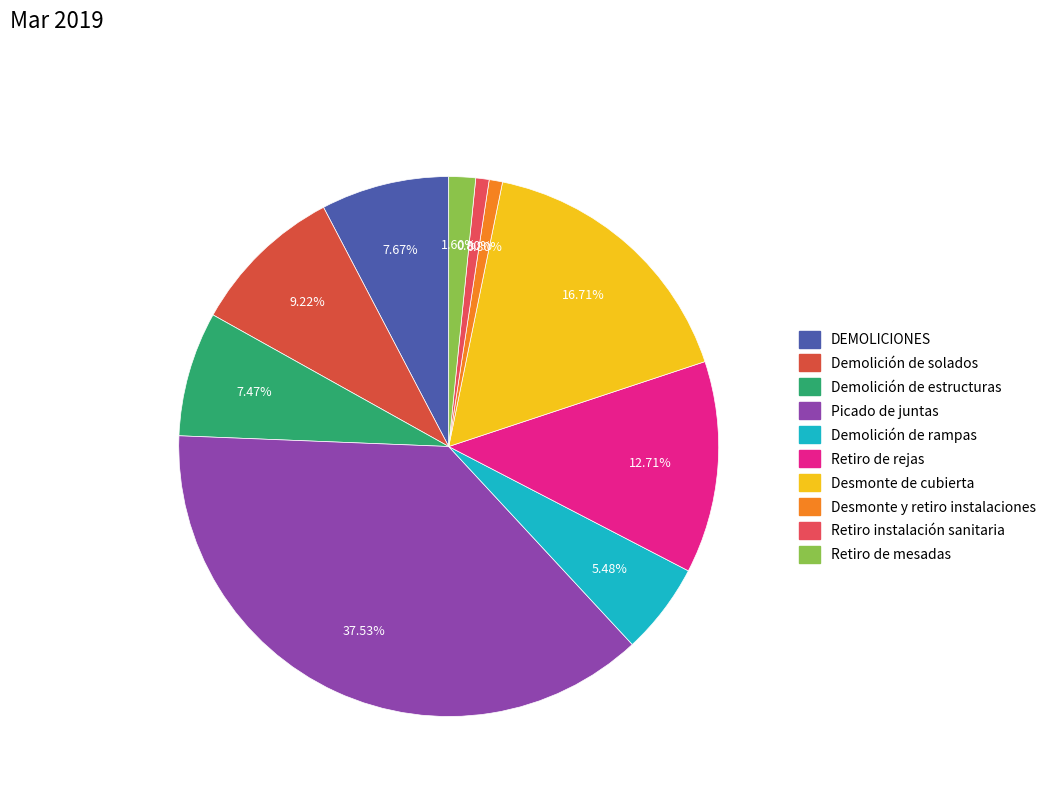

Is Retiro de mesadas the majority of the pie?

No